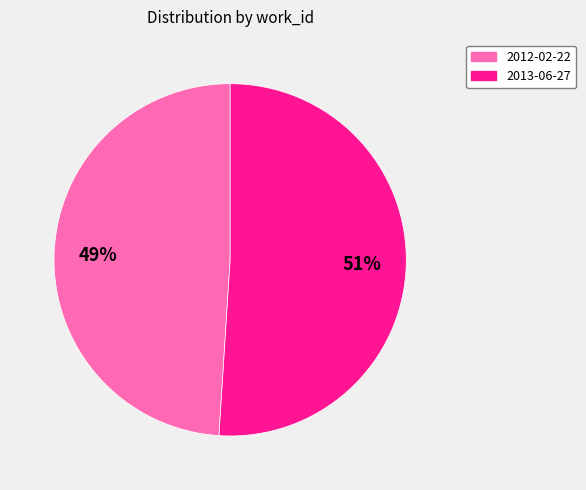

To the nearest percent, what portion does 2013-06-27 represent?

51%